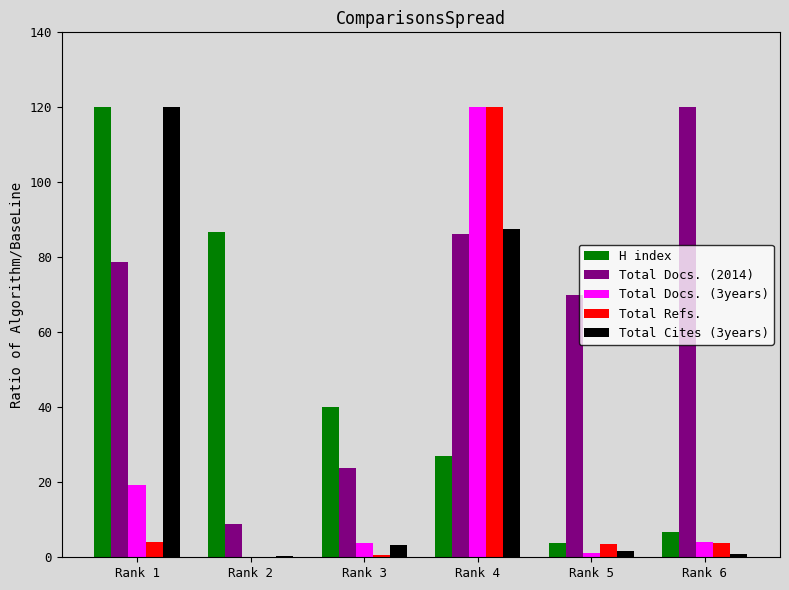

How many series are shown in this chart?

5